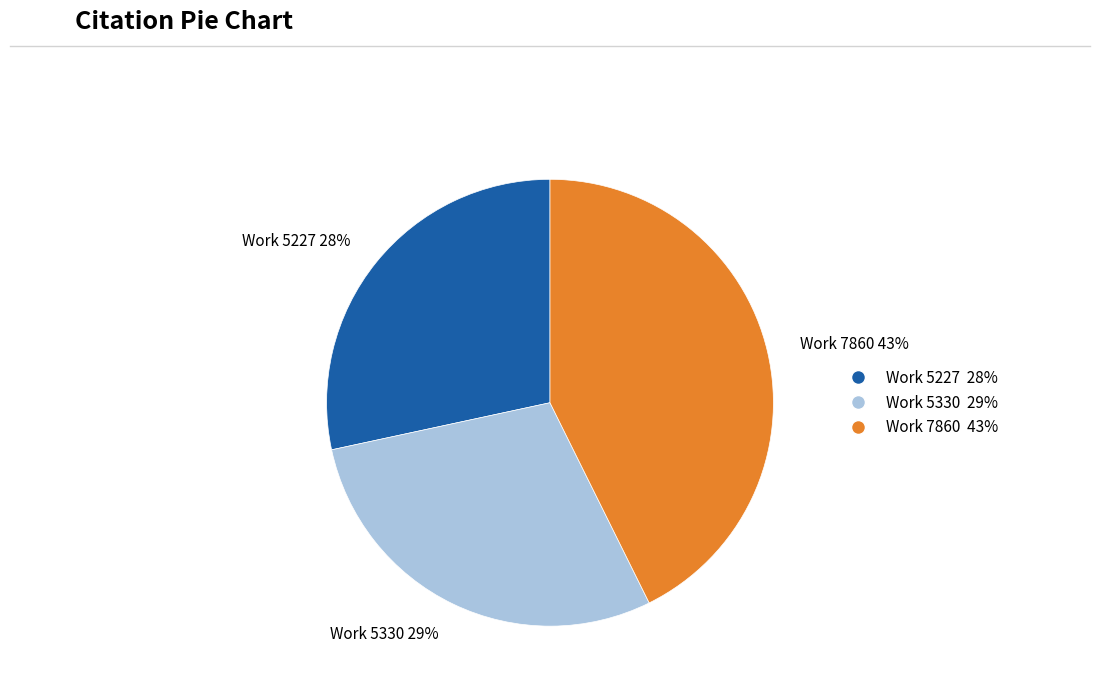

Rank the categories by value from highest to lowest.

Work 7860, Work 5330, Work 5227